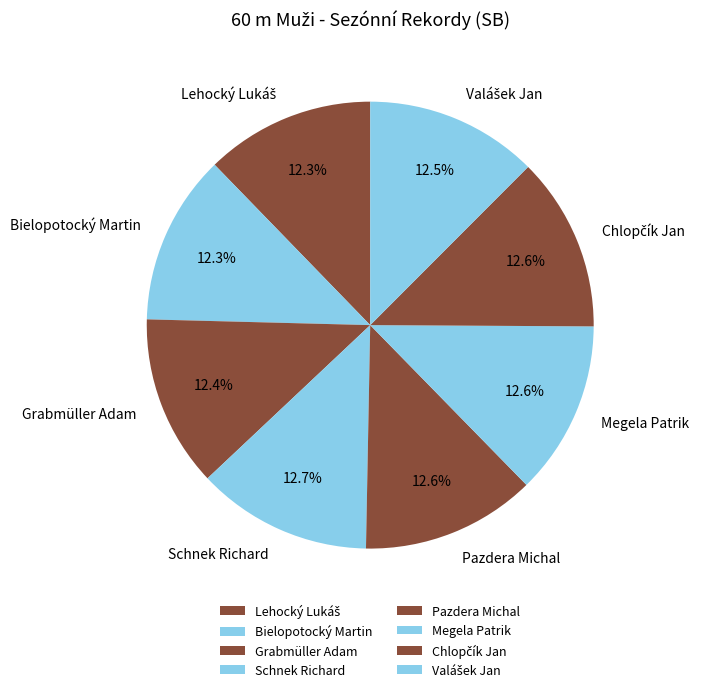

How many segments does this pie chart have?

8